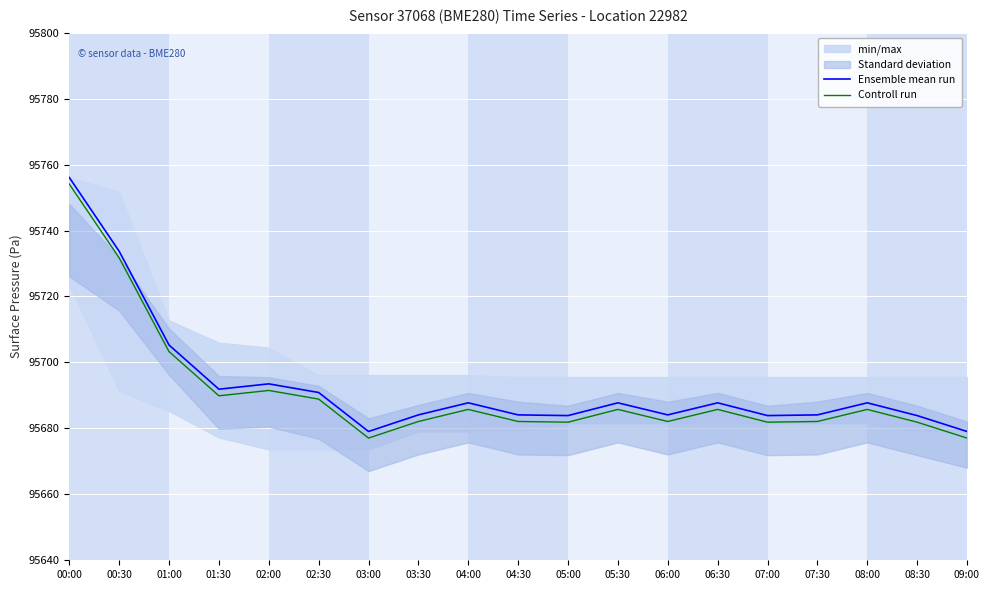

True or false: Controll run and Ensemble mean run intersect in this chart.

False